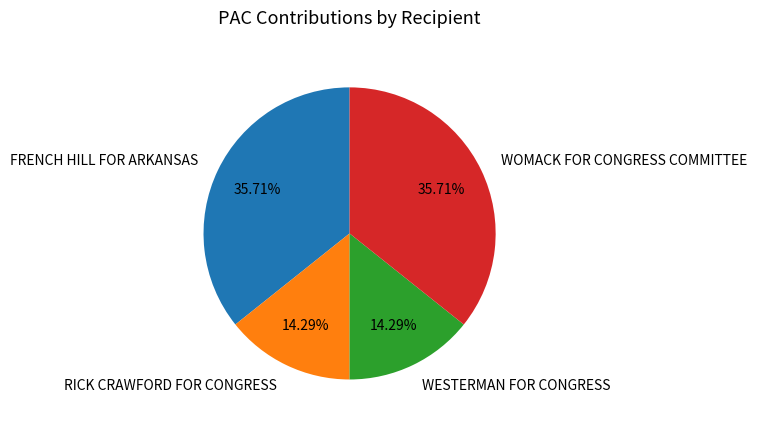

To the nearest percent, what is the average slice percentage?

25%